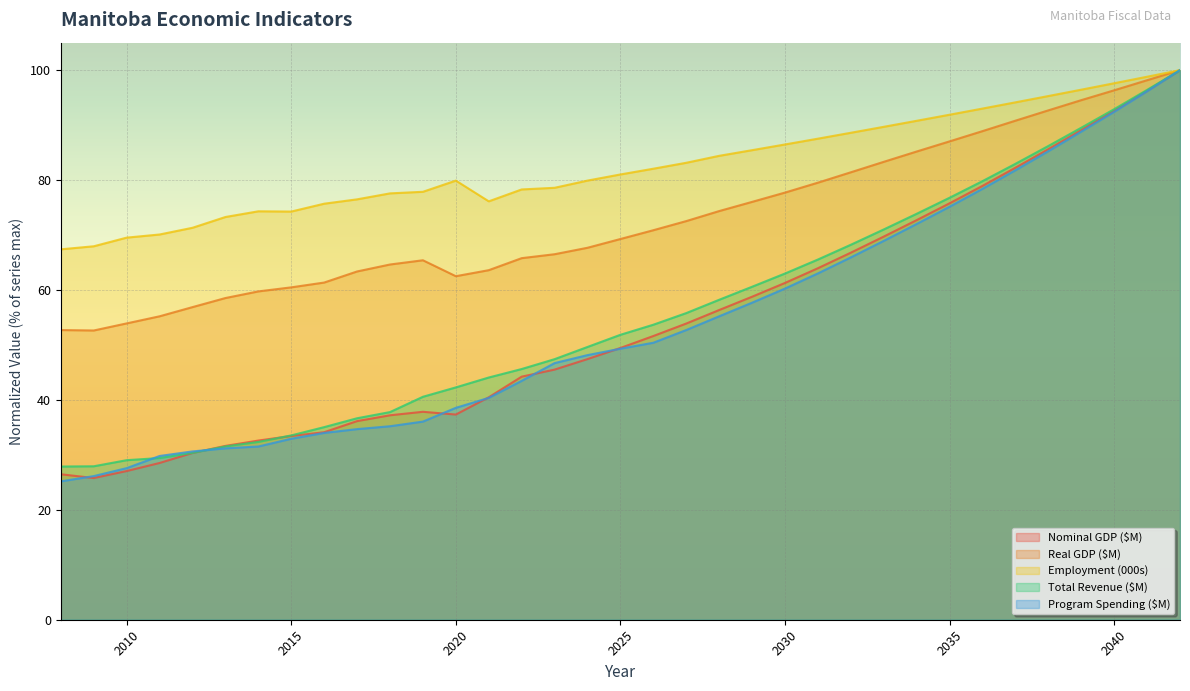

How many lines are shown in the chart?

5